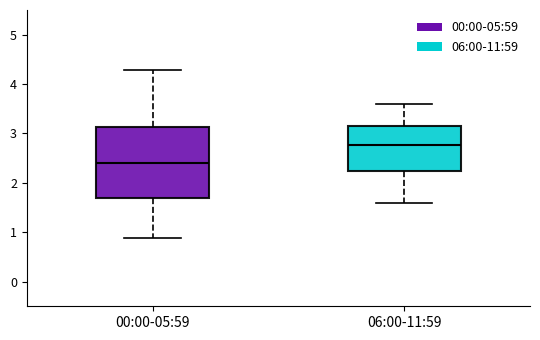

Where does the median line of the box for 06:00-11:59 sit on the y-axis? The values are not printed on the chart, so give them approximately, as read against the axis.

2.8